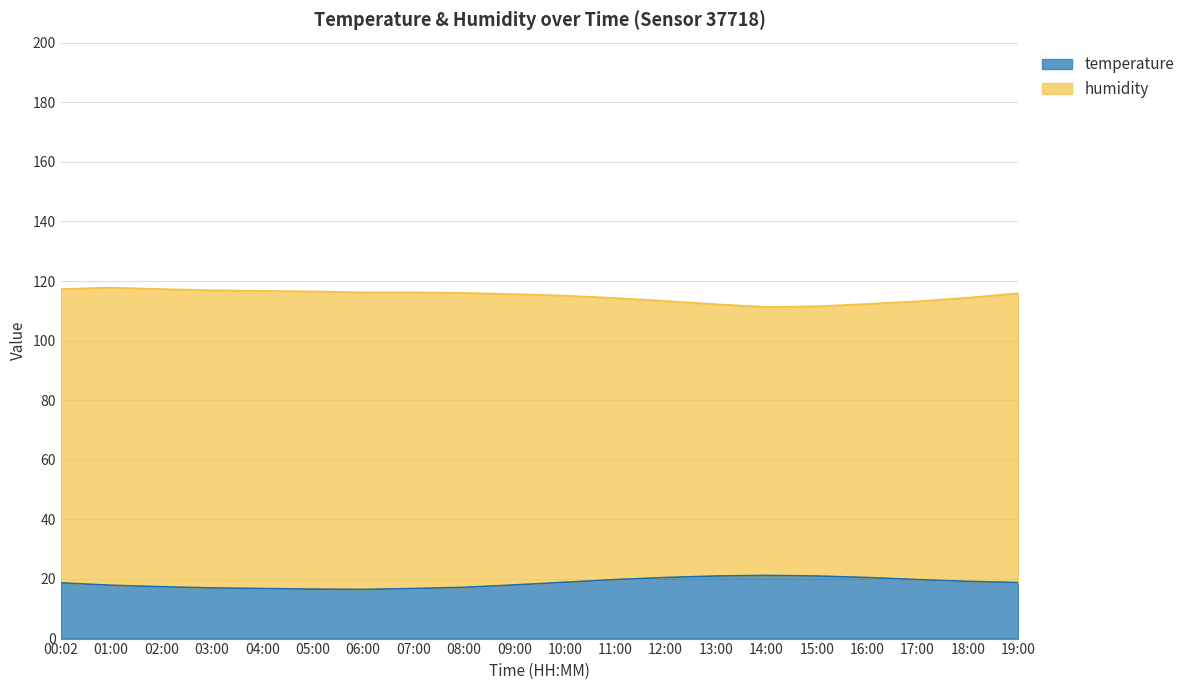

True or false: there are more than 1 points higher than both neighbors.

False